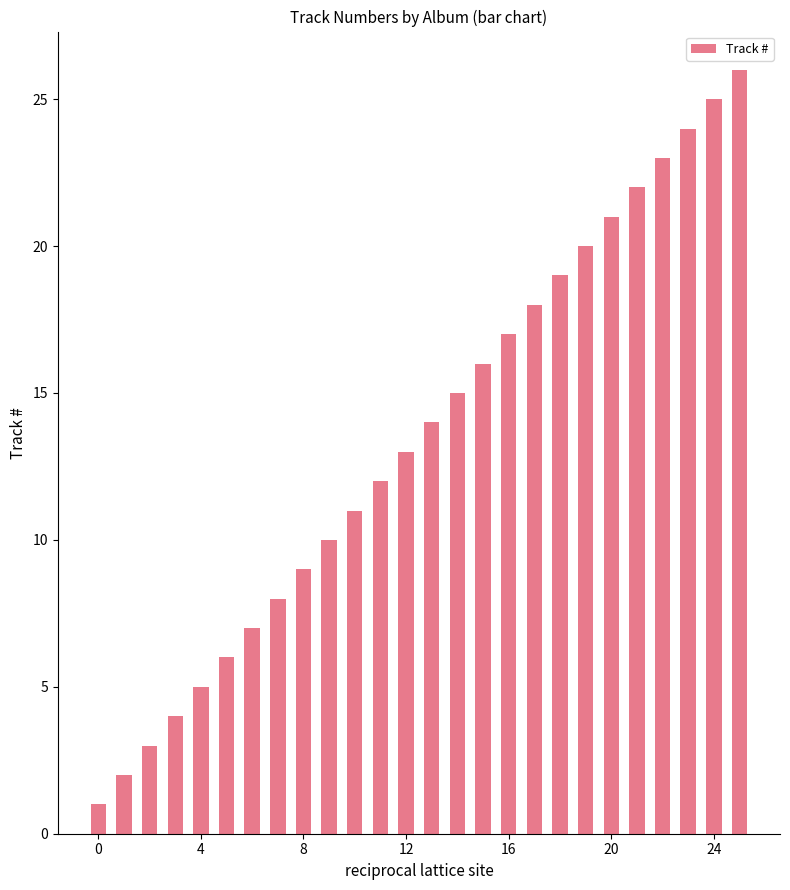

What is the sum of all values?

351